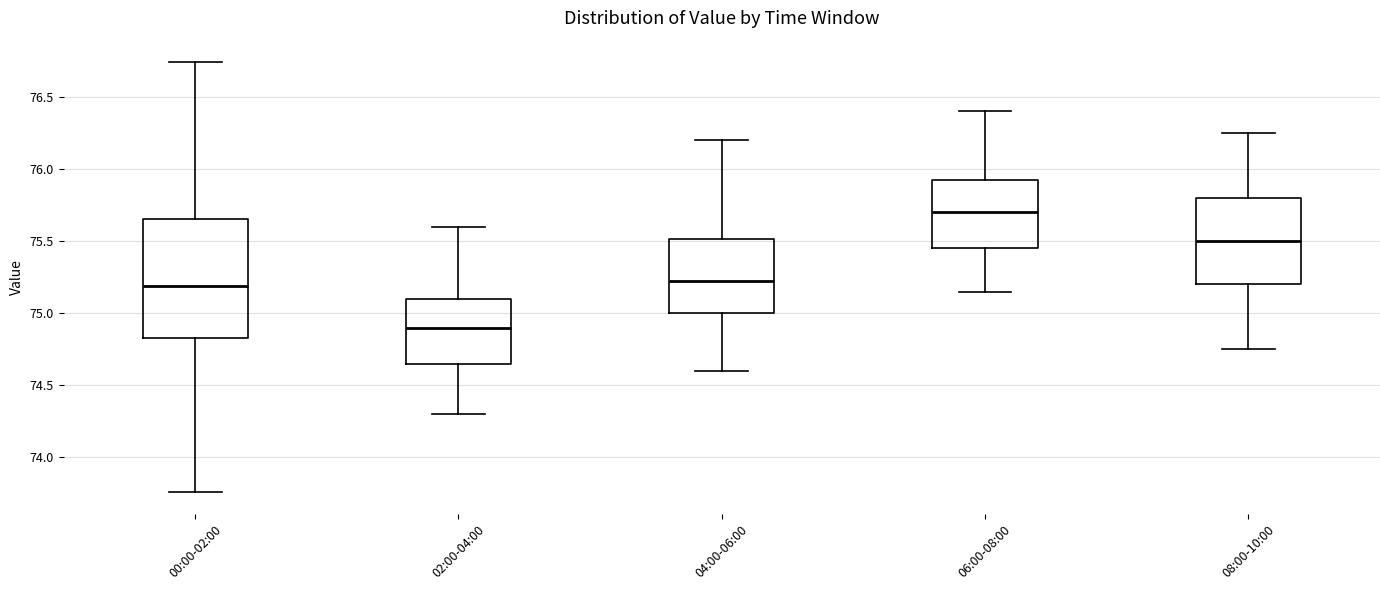

Reading left to right, read every box against the y-axis: the position of its median line, the range the box covers, and the ends of its whiskers. The values are not printed on the chart, so give them approximately, as read against the axis.

00:00-02:00: median 75.20, box 74.85 to 75.65, whiskers 73.75 to 76.75
02:00-04:00: median 74.90, box 74.65 to 75.10, whiskers 74.30 to 75.60
04:00-06:00: median 75.25, box 75.00 to 75.50, whiskers 74.60 to 76.20
06:00-08:00: median 75.70, box 75.45 to 75.95, whiskers 75.15 to 76.40
08:00-10:00: median 75.50, box 75.20 to 75.80, whiskers 74.75 to 76.25